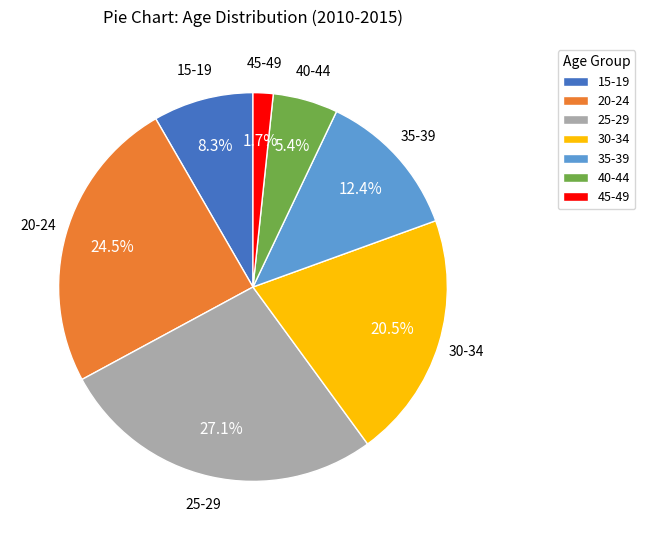

Approximately how many times larger is the value at 35-39 compared to 15-19?

1.5